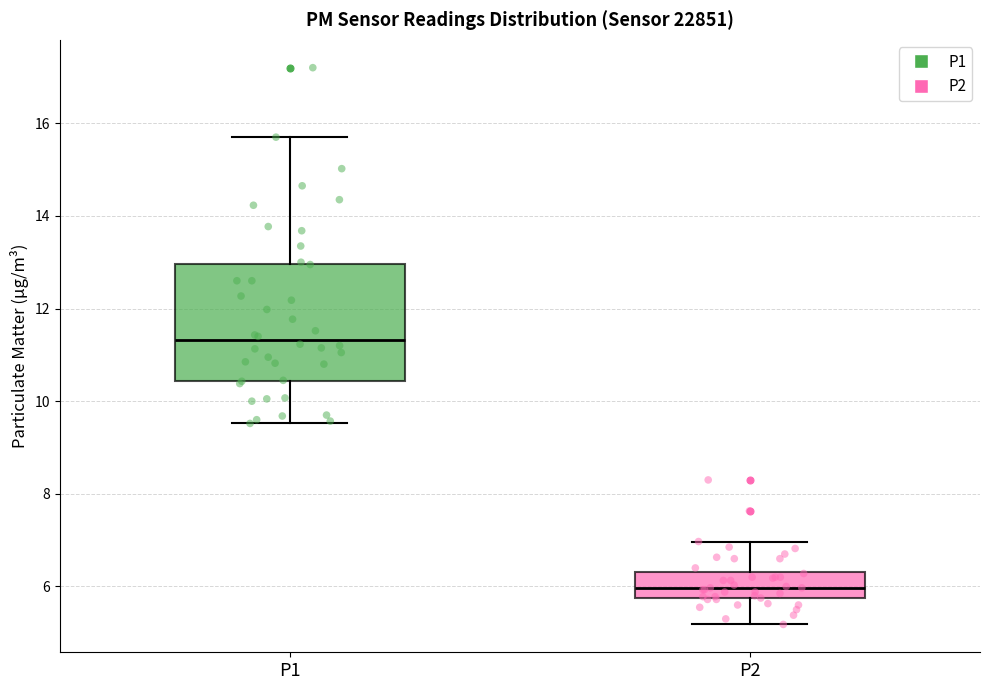

Reading left to right, read every box against the y-axis: the position of its median line, the range the box covers, and the ends of its whiskers. The values are not printed on the chart, so give them approximately, as read against the axis.

P1: median 11.4, box 10.4 to 13.0, whiskers 9.6 to 15.8
P2: median 6.0, box 5.8 to 6.4, whiskers 5.2 to 7.0